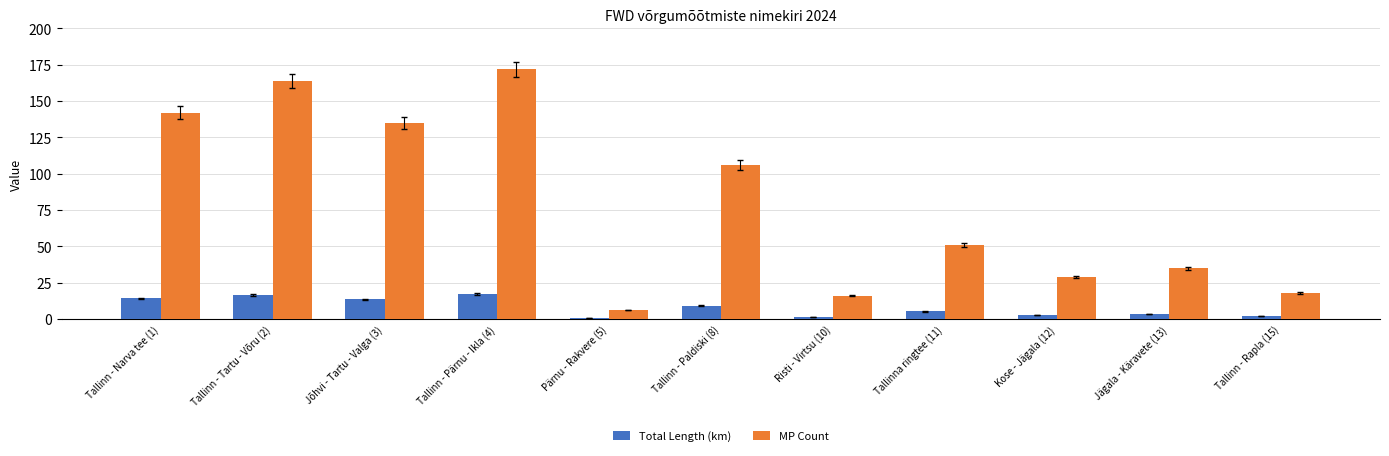

Rank the series by their maximum value, from lowest to highest.

Total Length (km), MP Count